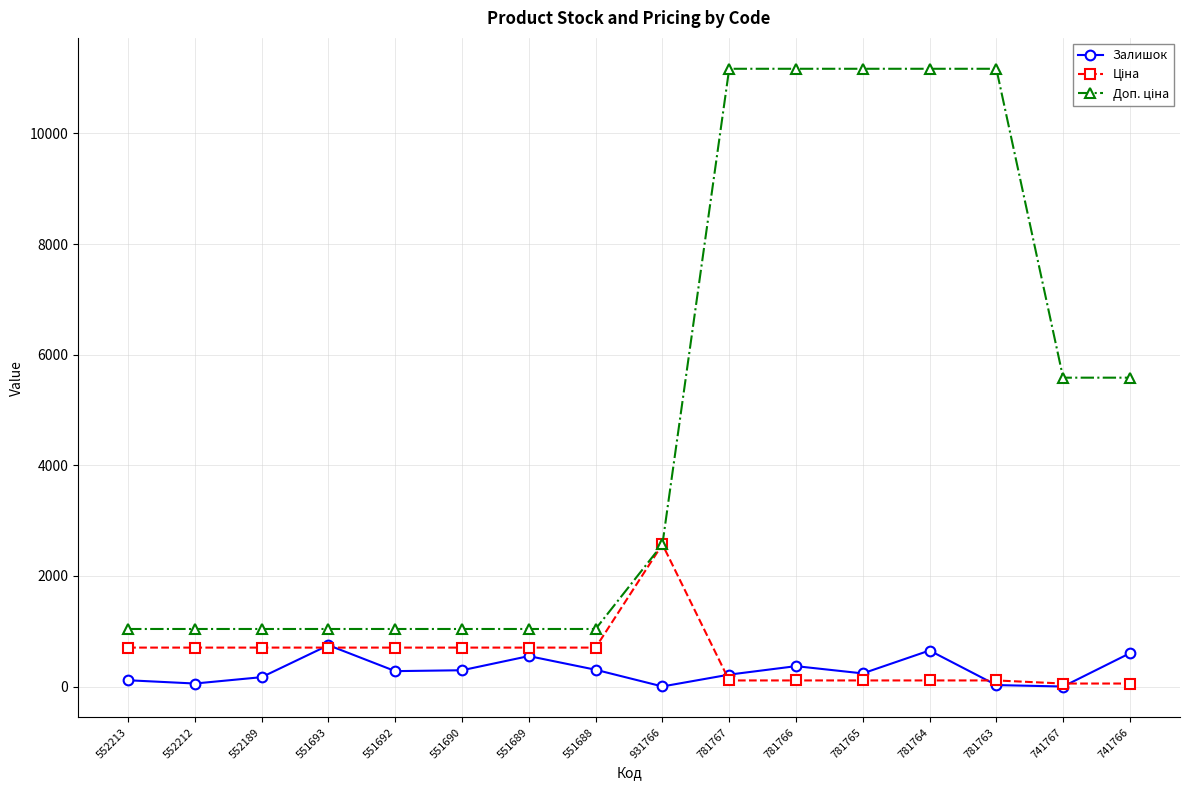

Which series changed the most between 552212 and 551688?

Залишок